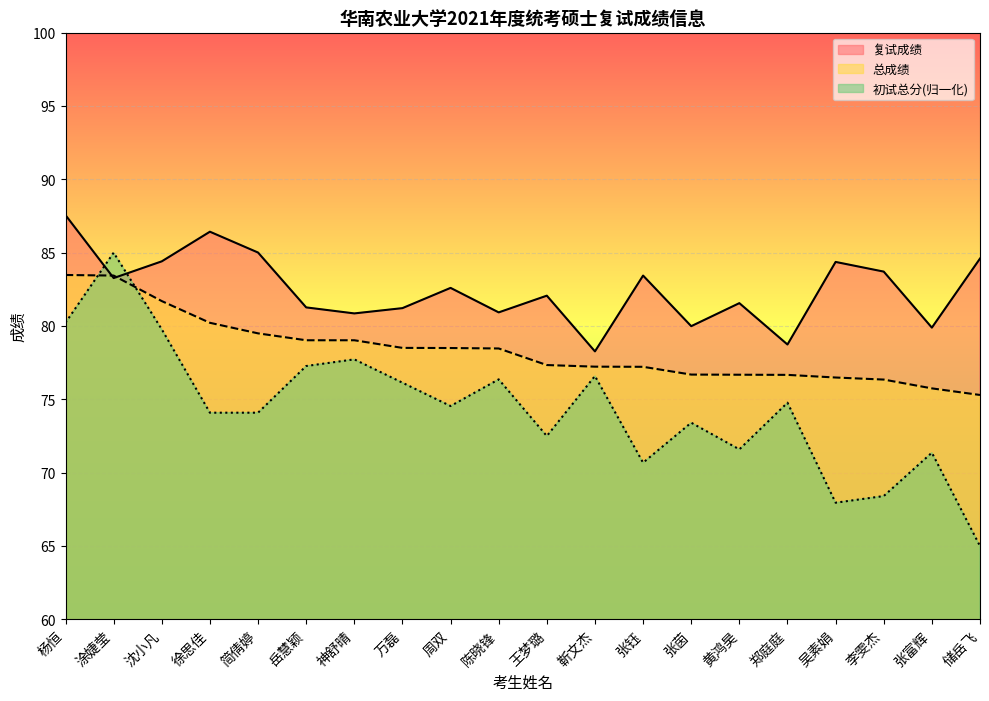

Rank the series by their maximum value, from lowest to highest.

总成绩, 初试总分(归一化), 复试成绩